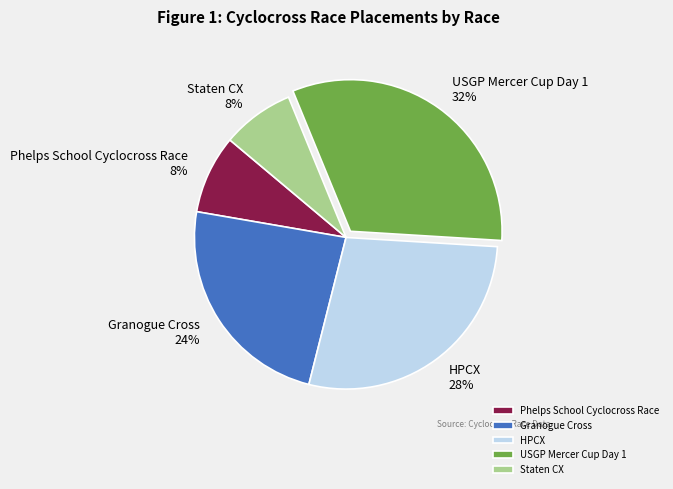

Between USGP Mercer Cup Day 1 and Phelps School Cyclocross Race, which is larger?

USGP Mercer Cup Day 1